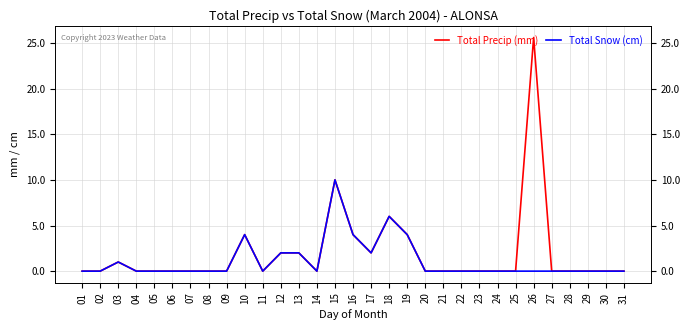

Which series has the largest range (max minus min)?

Total Precip (mm)